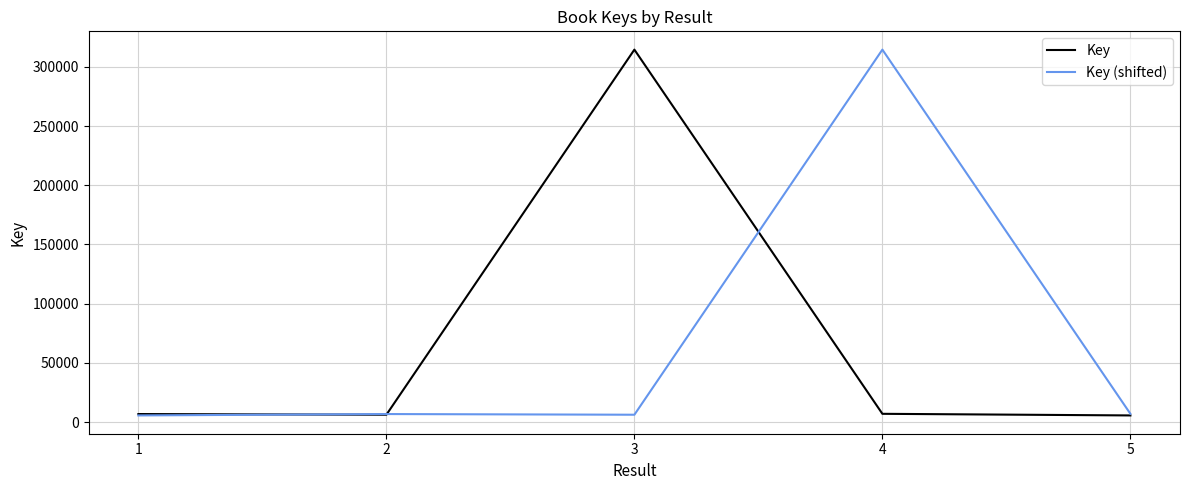

What is the lowest value of the Key (shifted) series?

5597